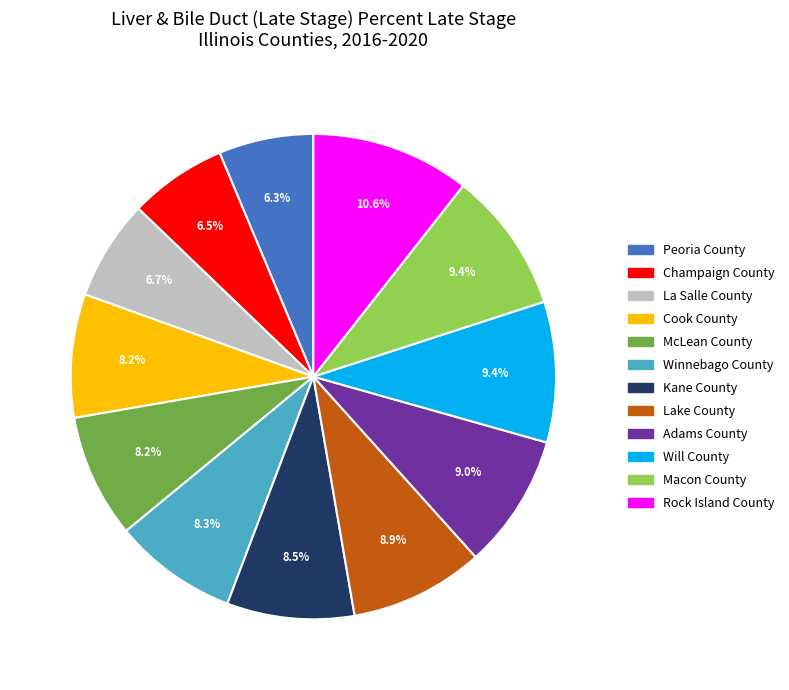

Which category has the biggest portion of the pie?

Rock Island County